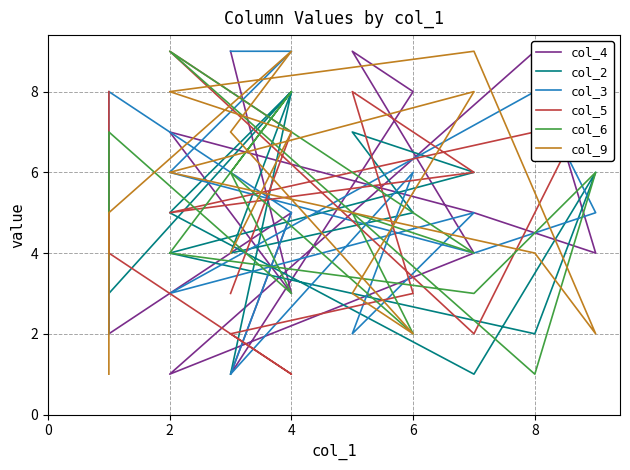

What is the difference between the col_9 values at 2 and 9?

3